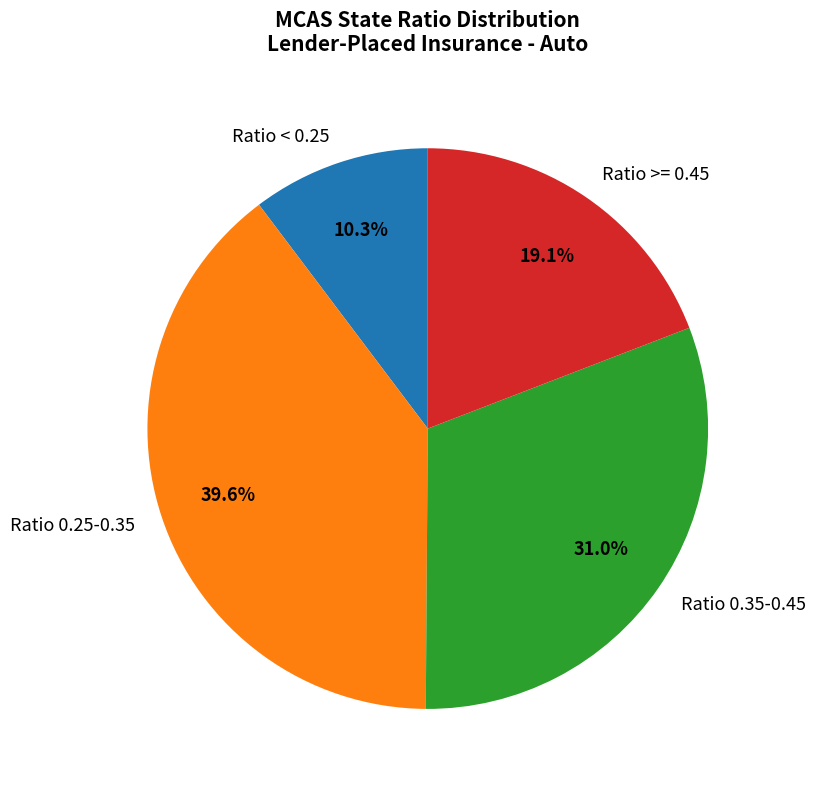

To the nearest percent, what is the average slice percentage?

25%